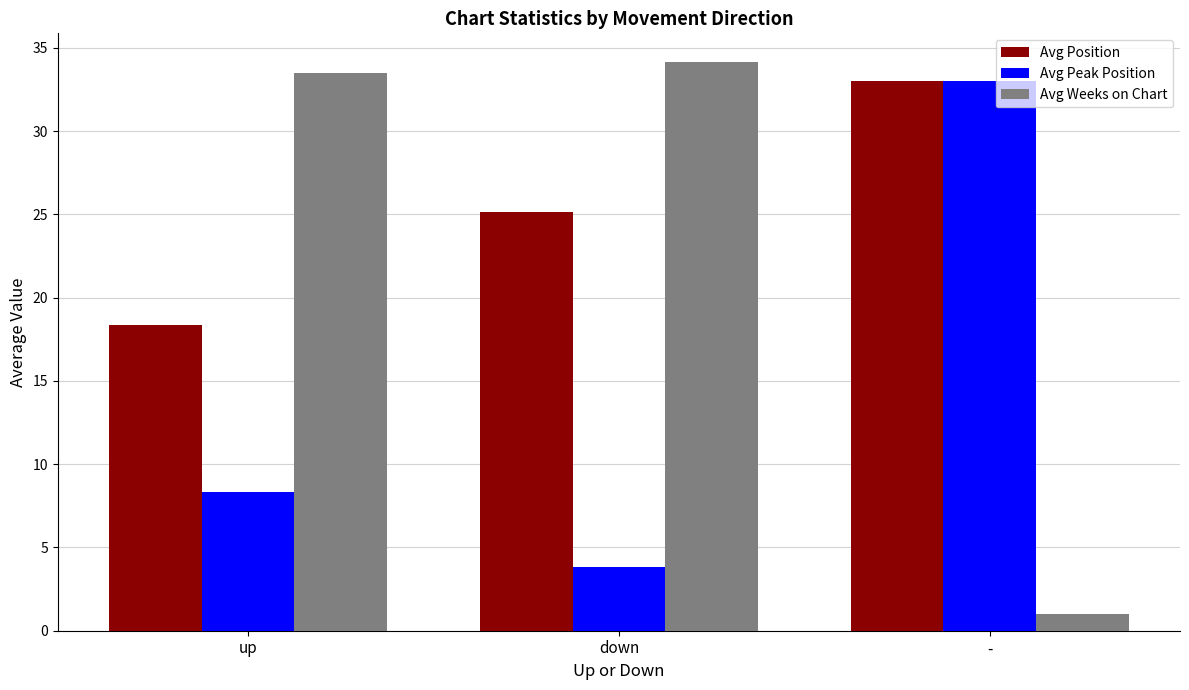

Does the chart contain any negative values?

No